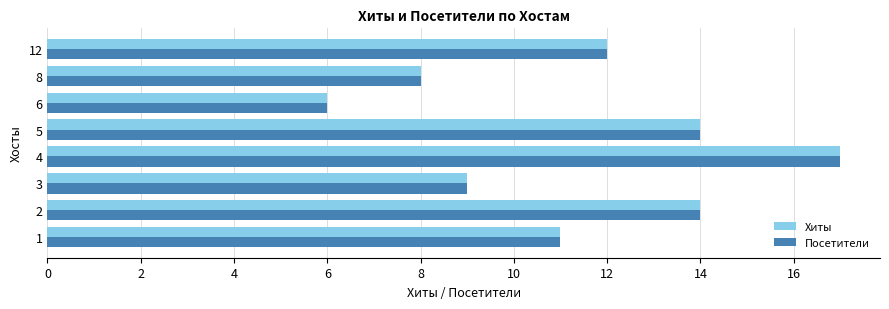

What is the average value of the Хиты series?

11